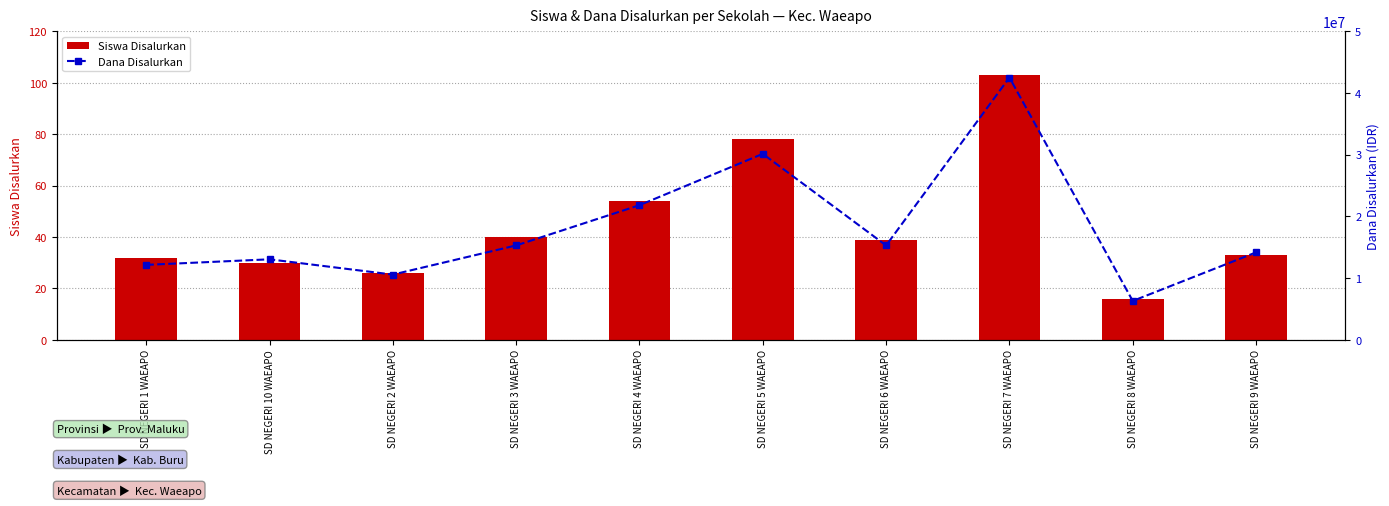

Rank the series by their maximum value, from highest to lowest.

Dana Disalurkan, Siswa Disalurkan